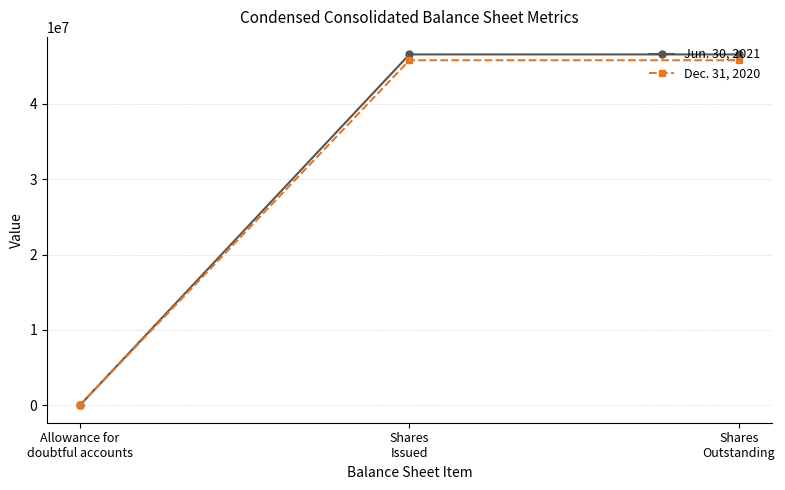

Is it true that Dec. 31, 2020 equals 45804000 at Shares
Issued?

True